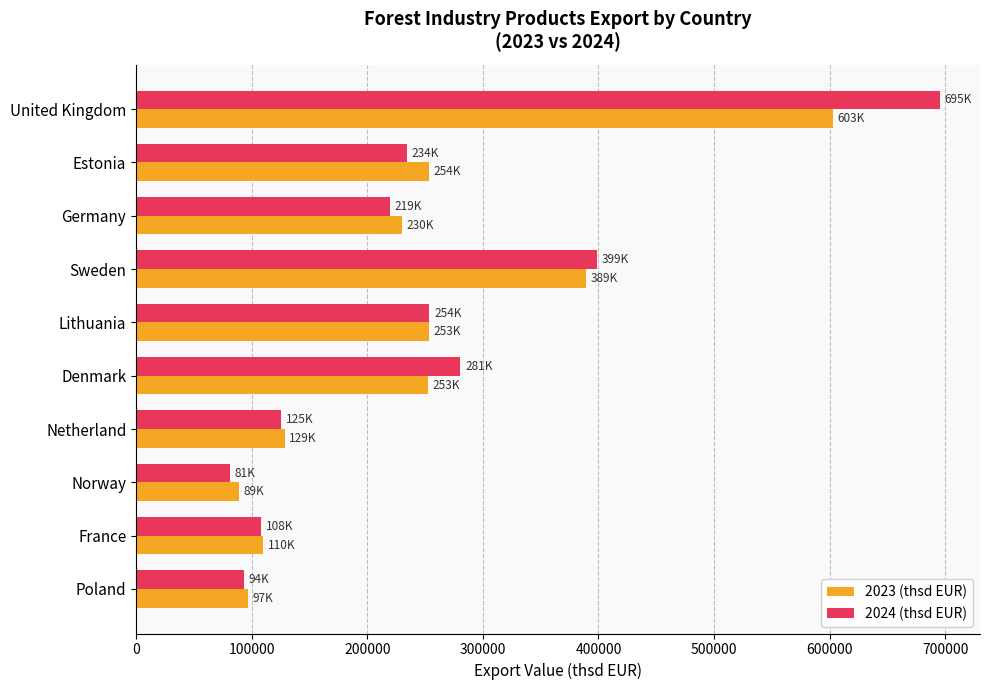

What is the spread (max minus min) of values at United Kingdom?

92225.9